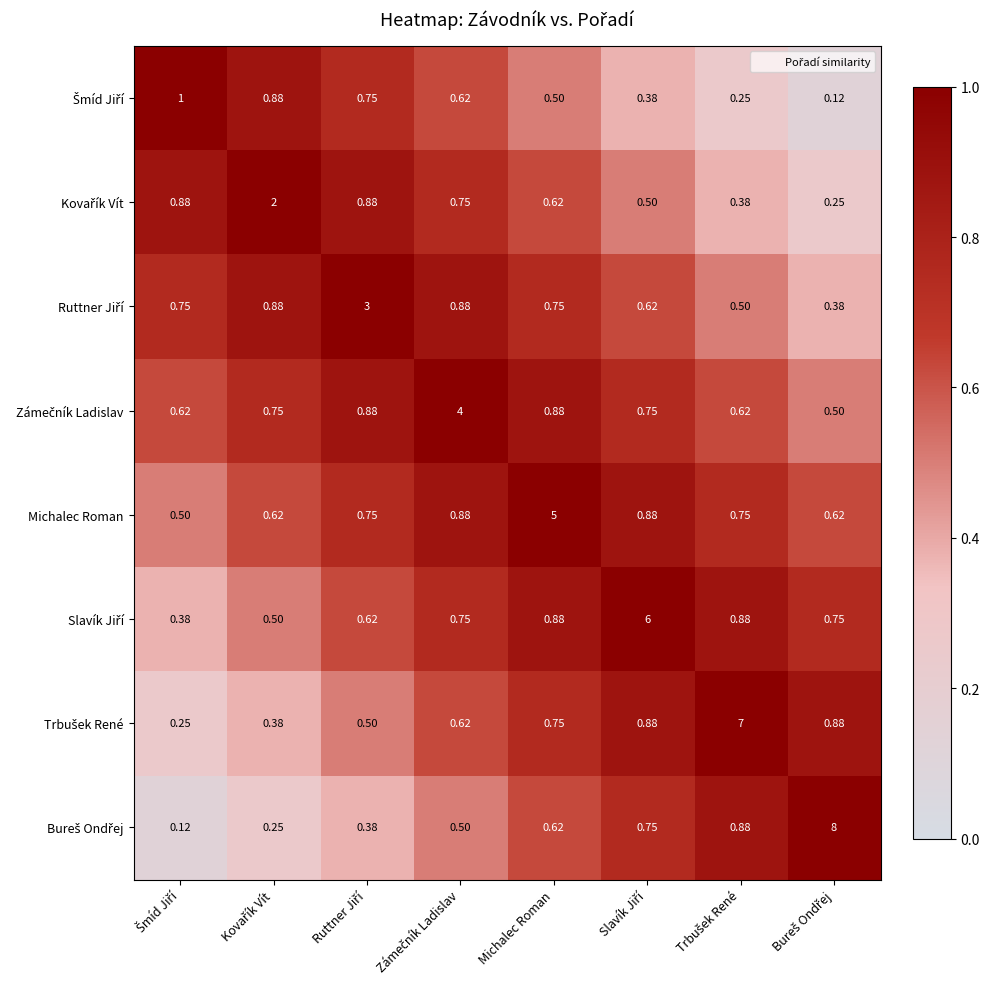

How many categories are shown in the chart?

8